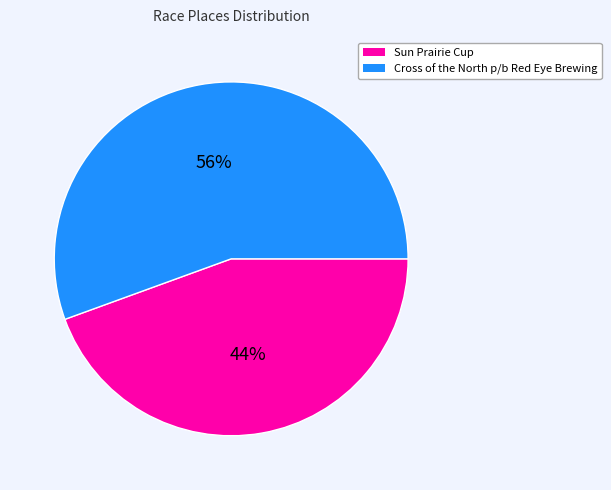

Rank the categories by value from highest to lowest.

Cross of the North p/b Red Eye Brewing, Sun Prairie Cup